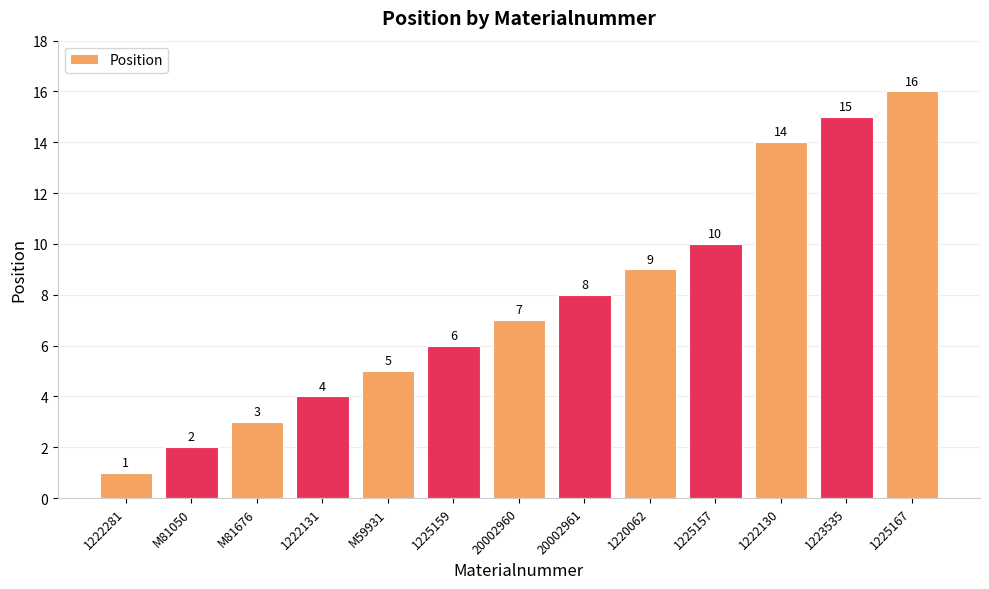

Rank the categories by value from lowest to highest.

1222281, M81050, M81676, 1222131, M59931, 1225159, 20002960, 20002961, 1220062, 1225157, 1222130, 1223535, 1225167